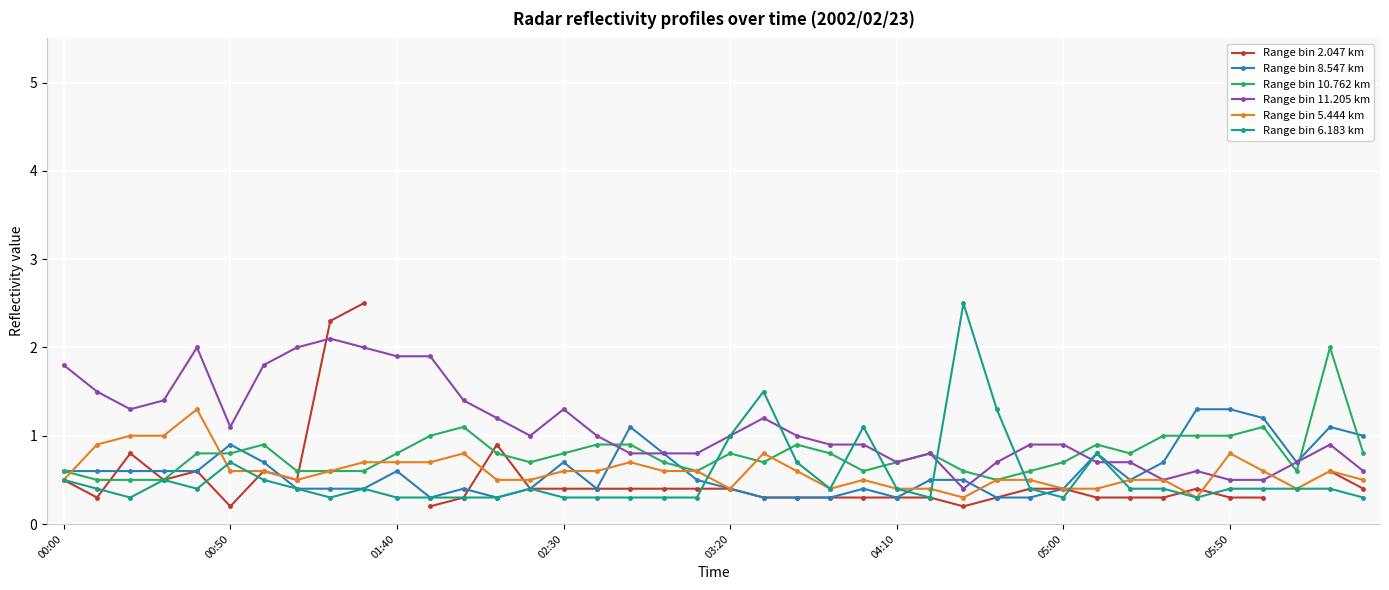

What is the value of the Range bin 8.547 km point at the 13th from the left?

0.4